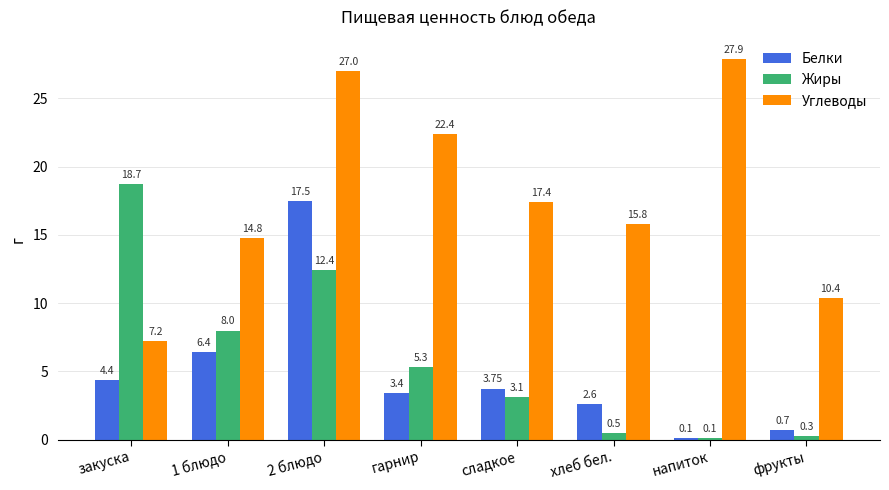

Which series has the largest range (max minus min)?

Углеводы